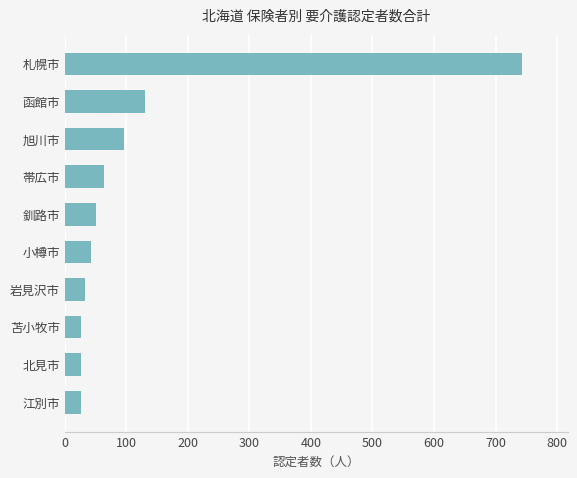

What is the average value?

124